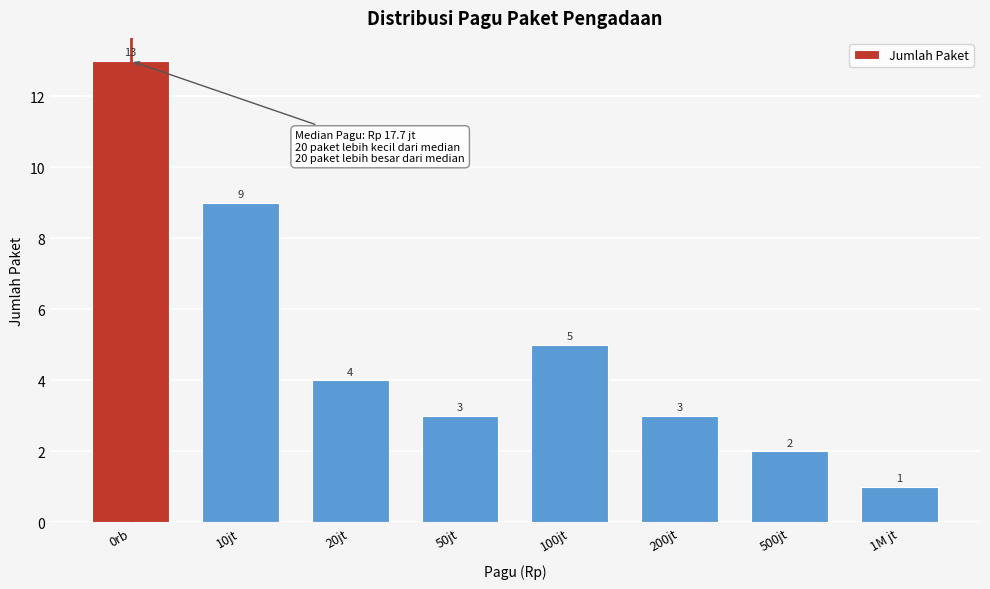

Reading right to left, transcribe all the data shown in this chart.

1	2	3	5	3	4	9	13